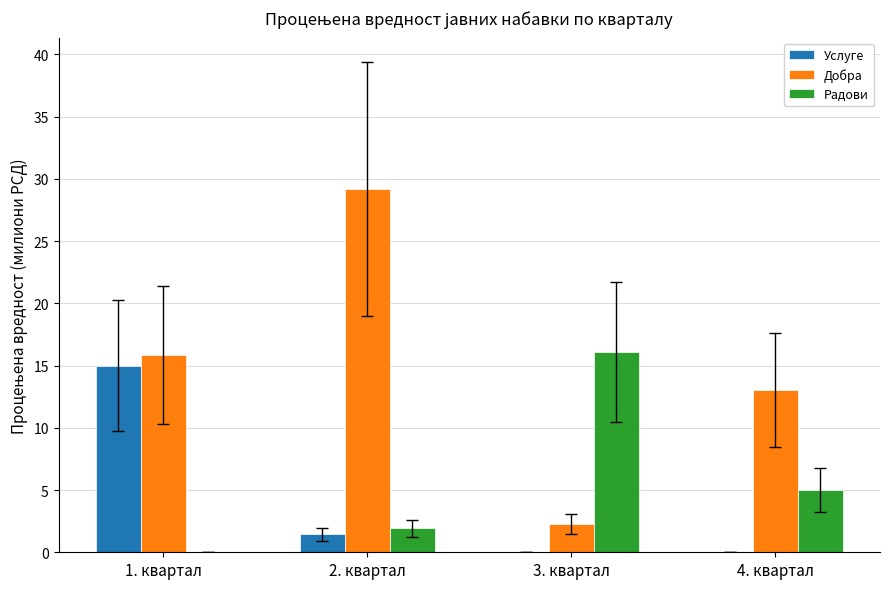

Which label corresponds to the largest value in the chart?

2. квартал